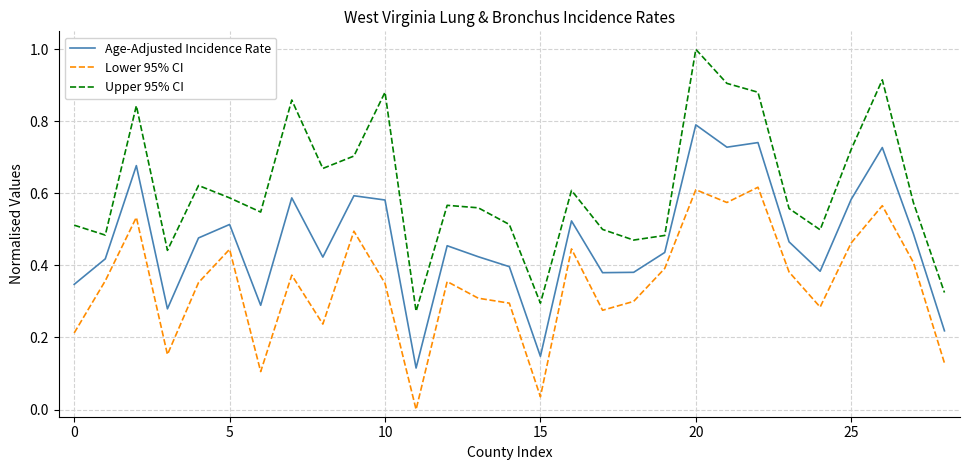

List the series in order of their overall mean, lowest first.

Lower 95% CI, Age-Adjusted Incidence Rate, Upper 95% CI